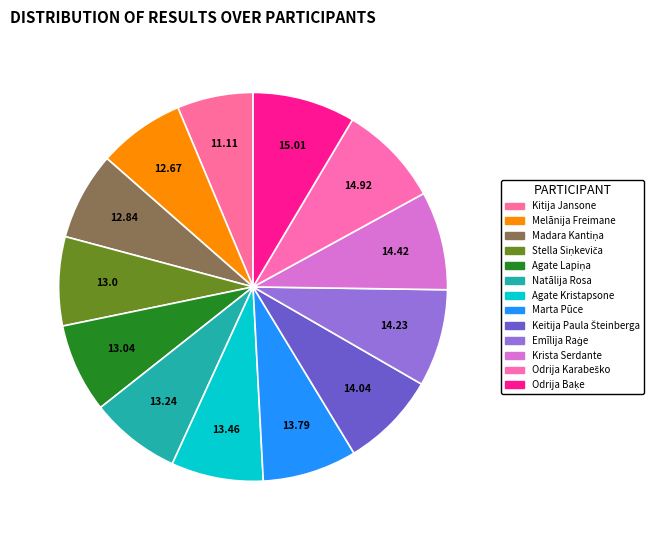

Is there any slice that represents more than half of the pie?

No